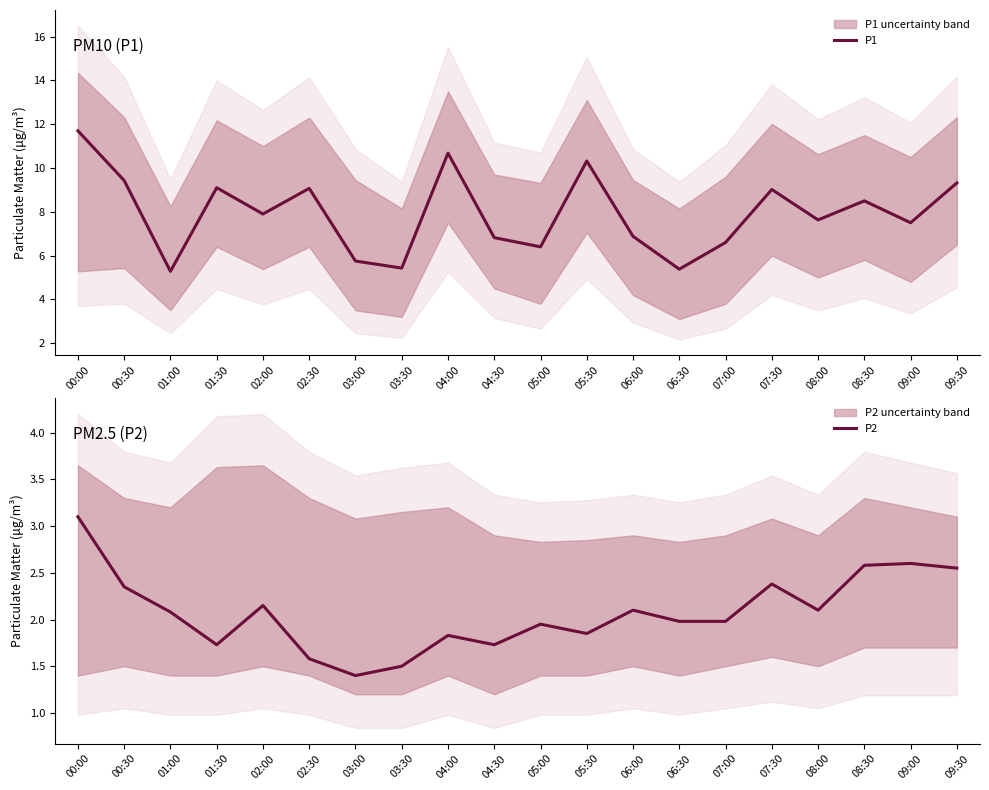

Which category has the highest value in the P2 series?

00:00